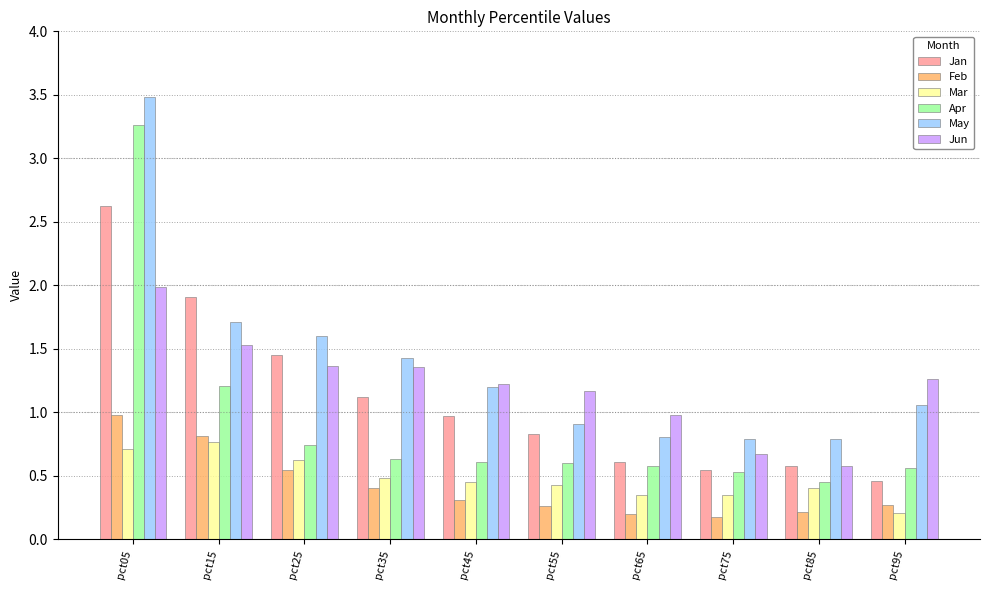

At which category is the sum across all series the highest?

pct05